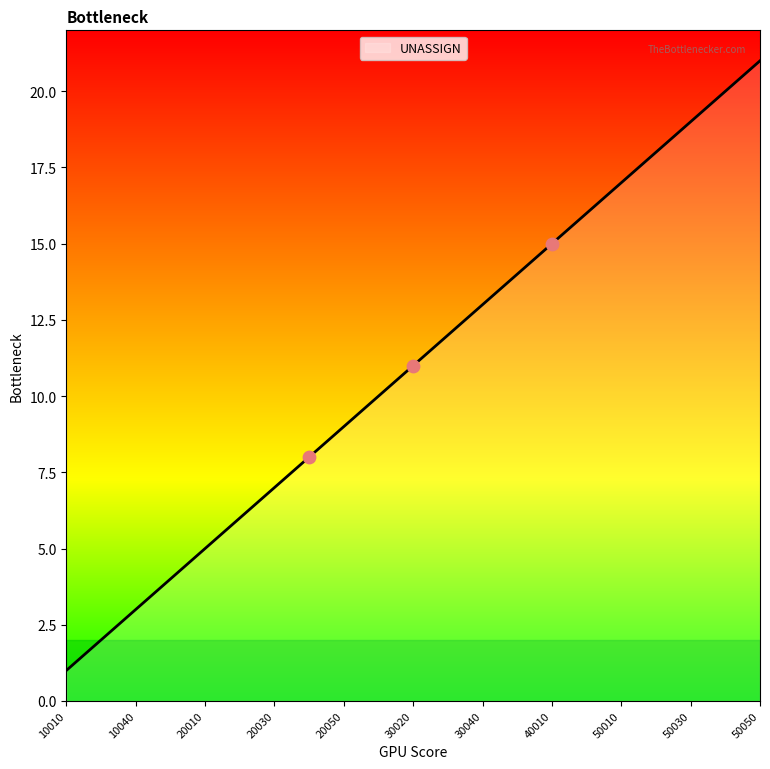

What is the difference between the maximum and minimum values?

20